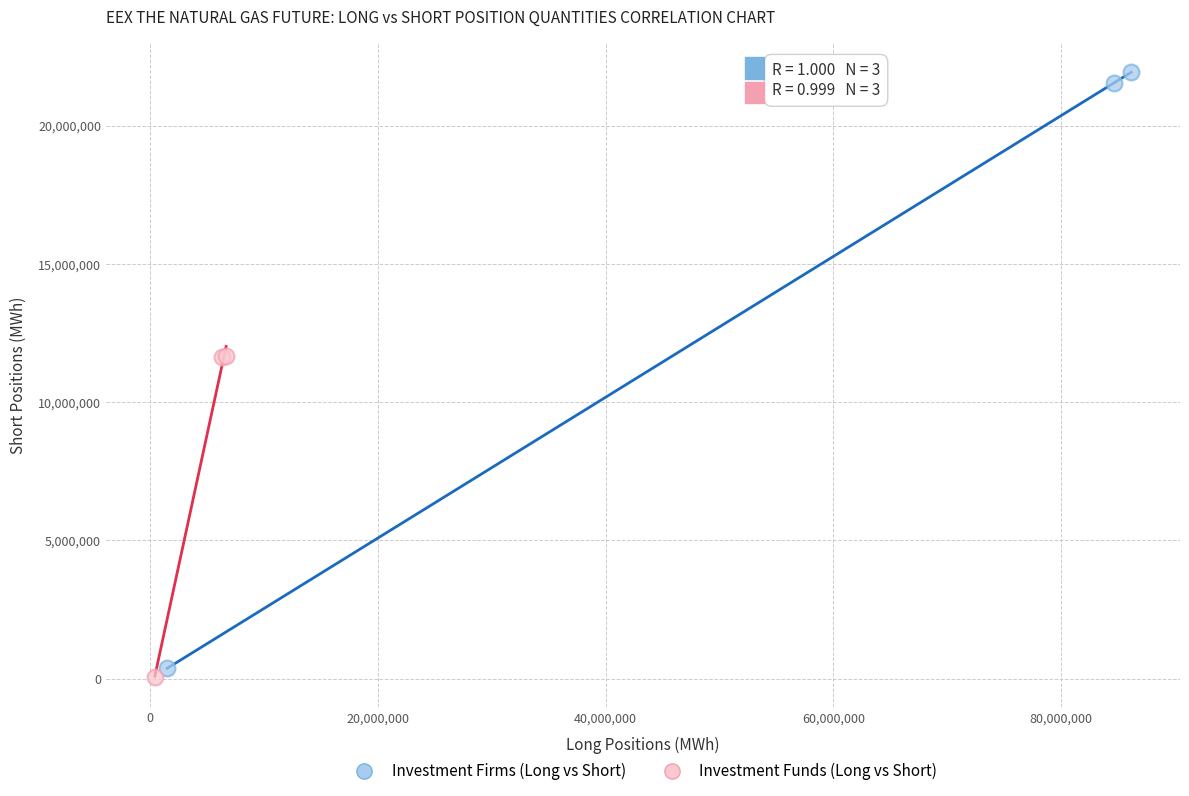

What are all the series names shown in the legend?

Investment Firms (Long vs Short), Investment Funds (Long vs Short)